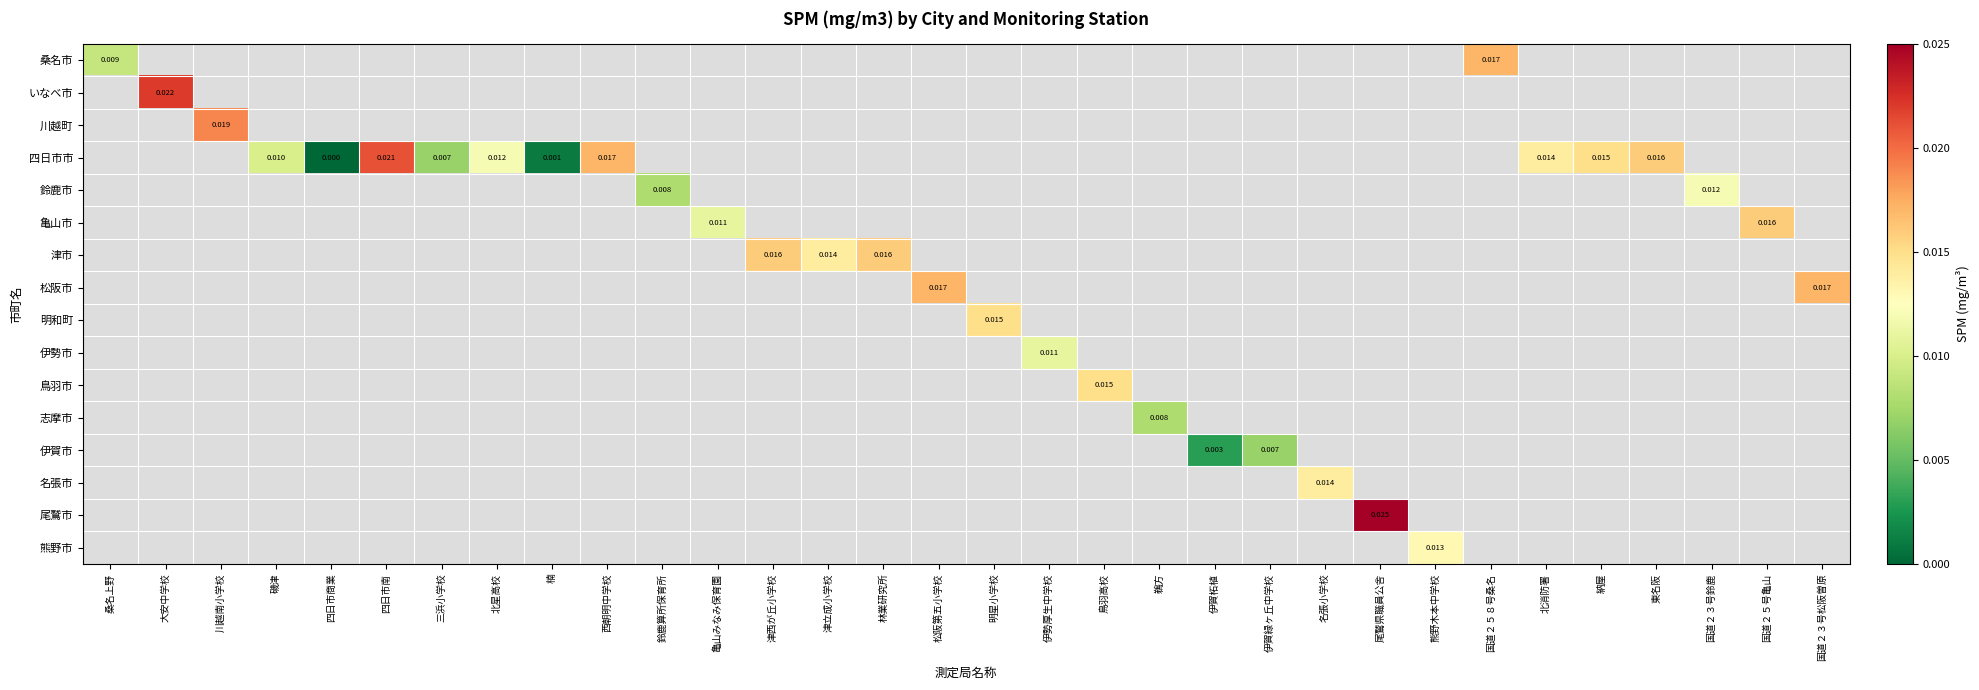

Count the number of categories in the chart.

32